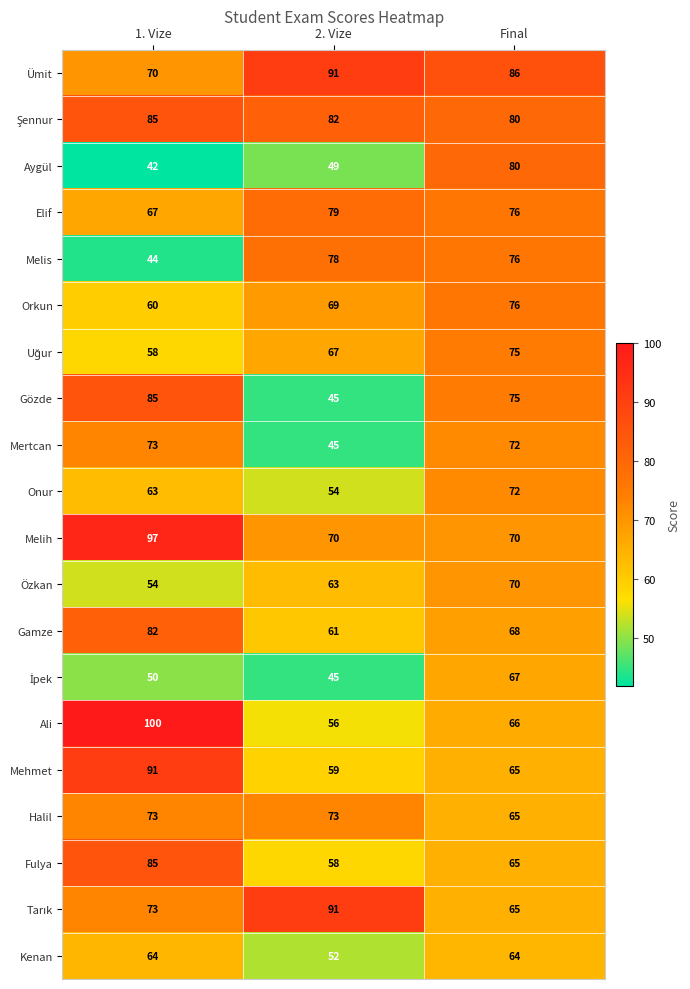

The value of Elif at Final is 76. True or false?

True